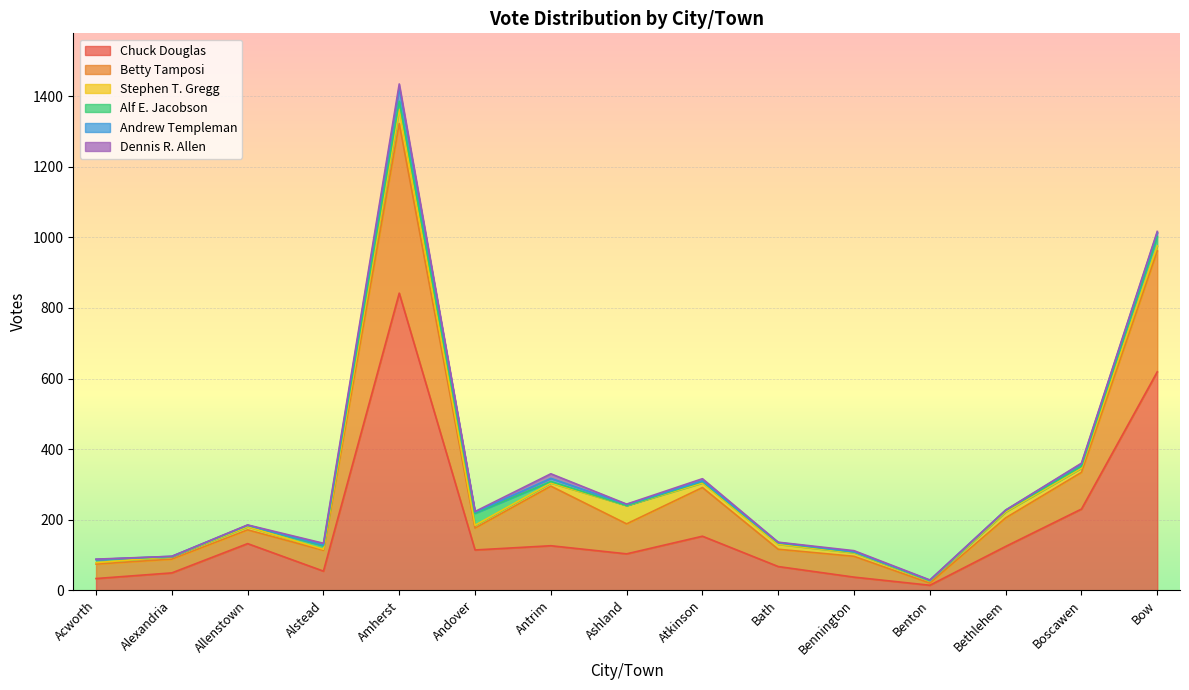

At which category does Betty Tamposi reach its first local peak?

Amherst